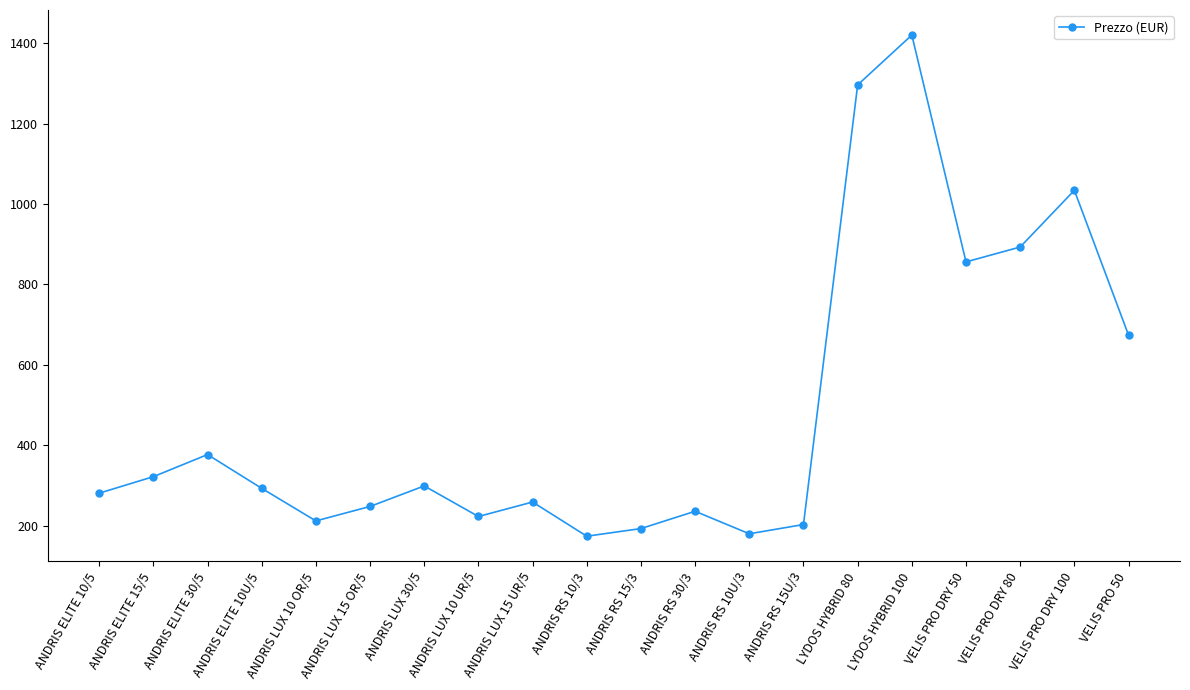

The chart shows a value of 893 at VELIS PRO DRY 80. True or false?

True